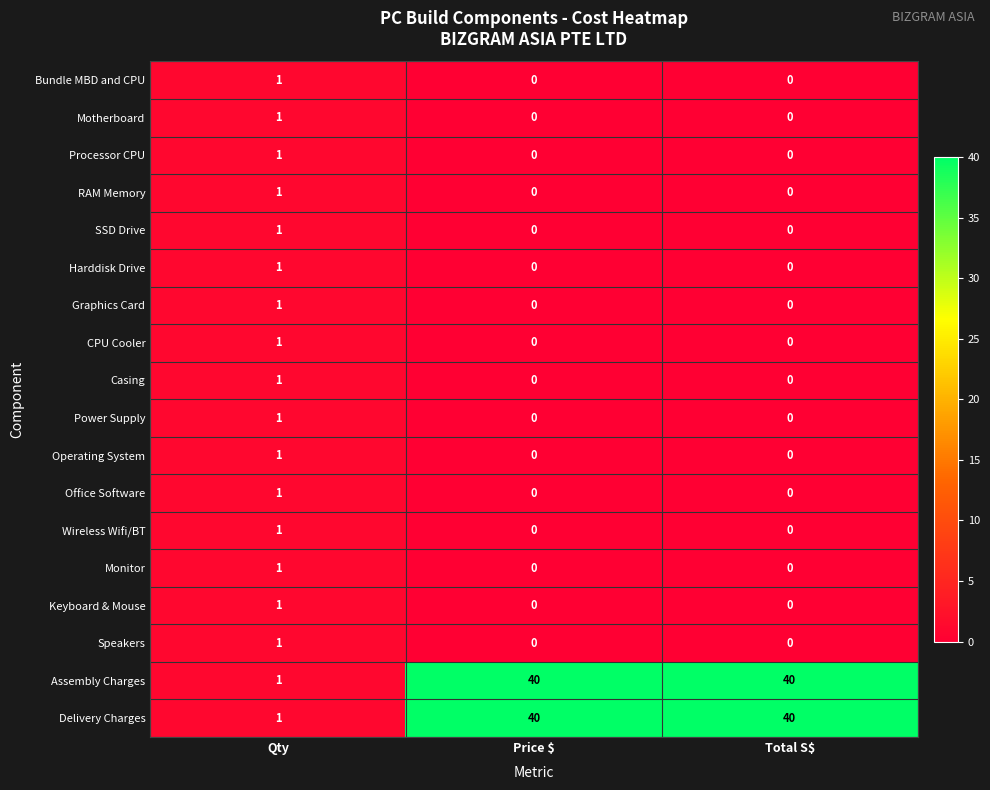

What is the greatest value displayed?

40